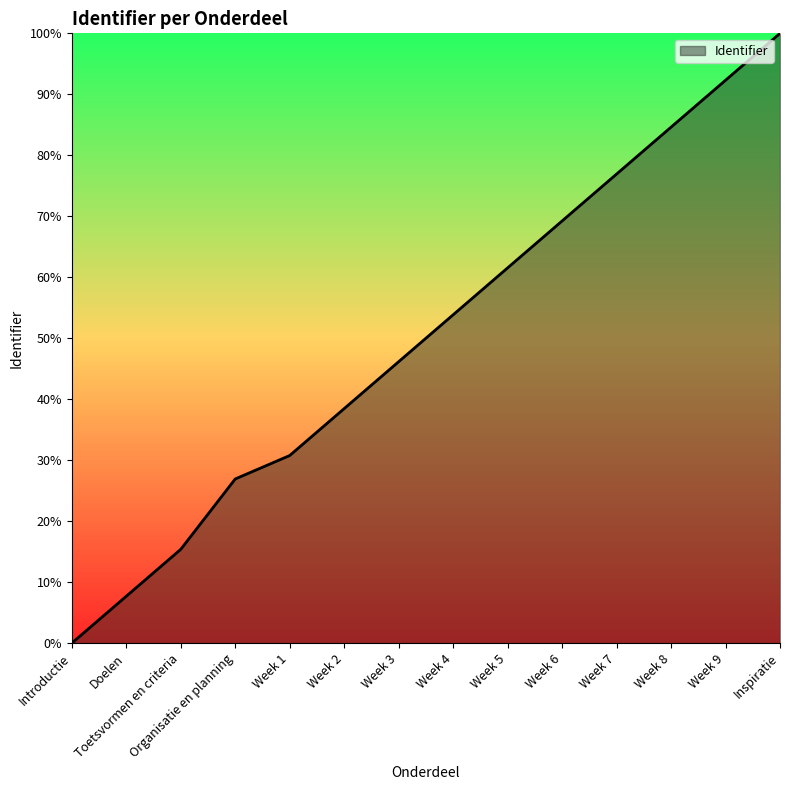

Between Week 8 and Week 6, which is larger?

Week 8